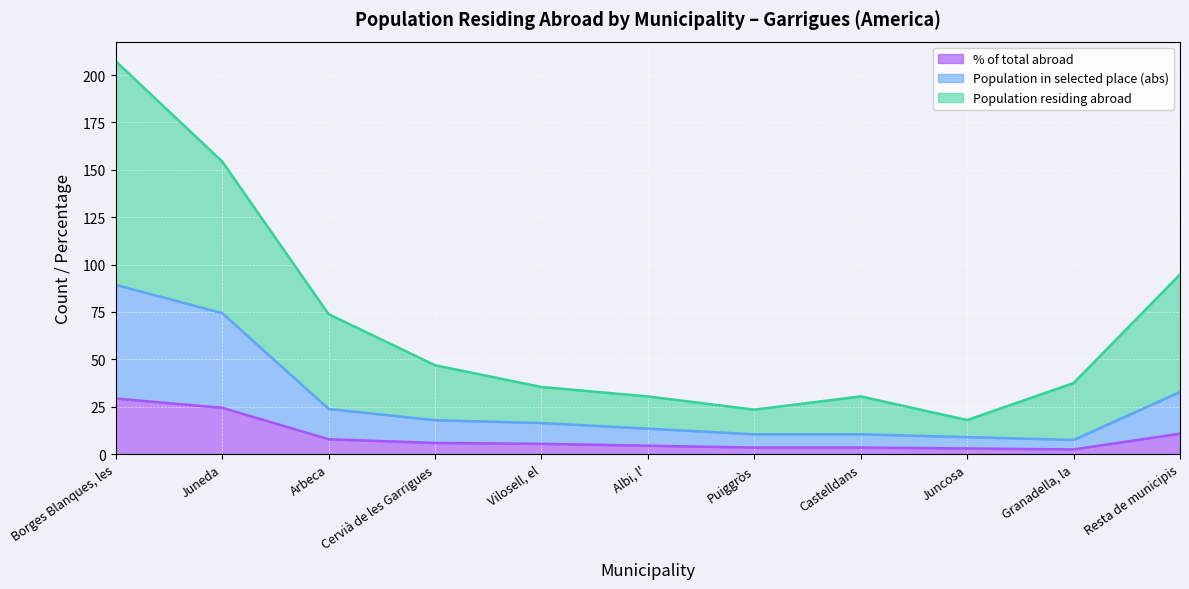

Count the number of data series in this chart.

3